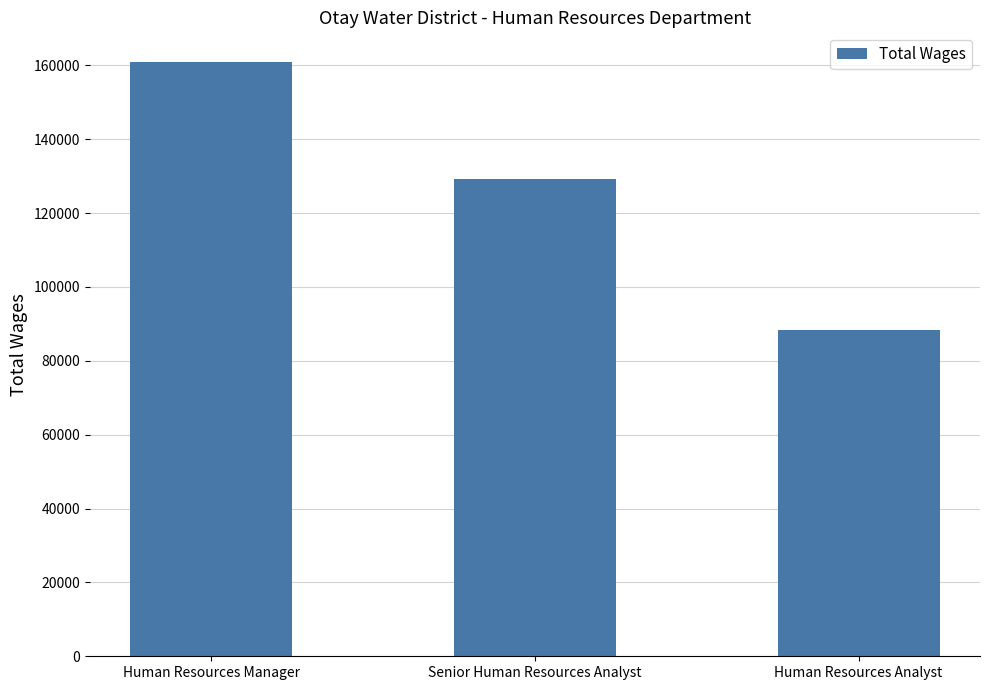

Rank the categories by value from lowest to highest.

Human Resources Analyst, Senior Human Resources Analyst, Human Resources Manager